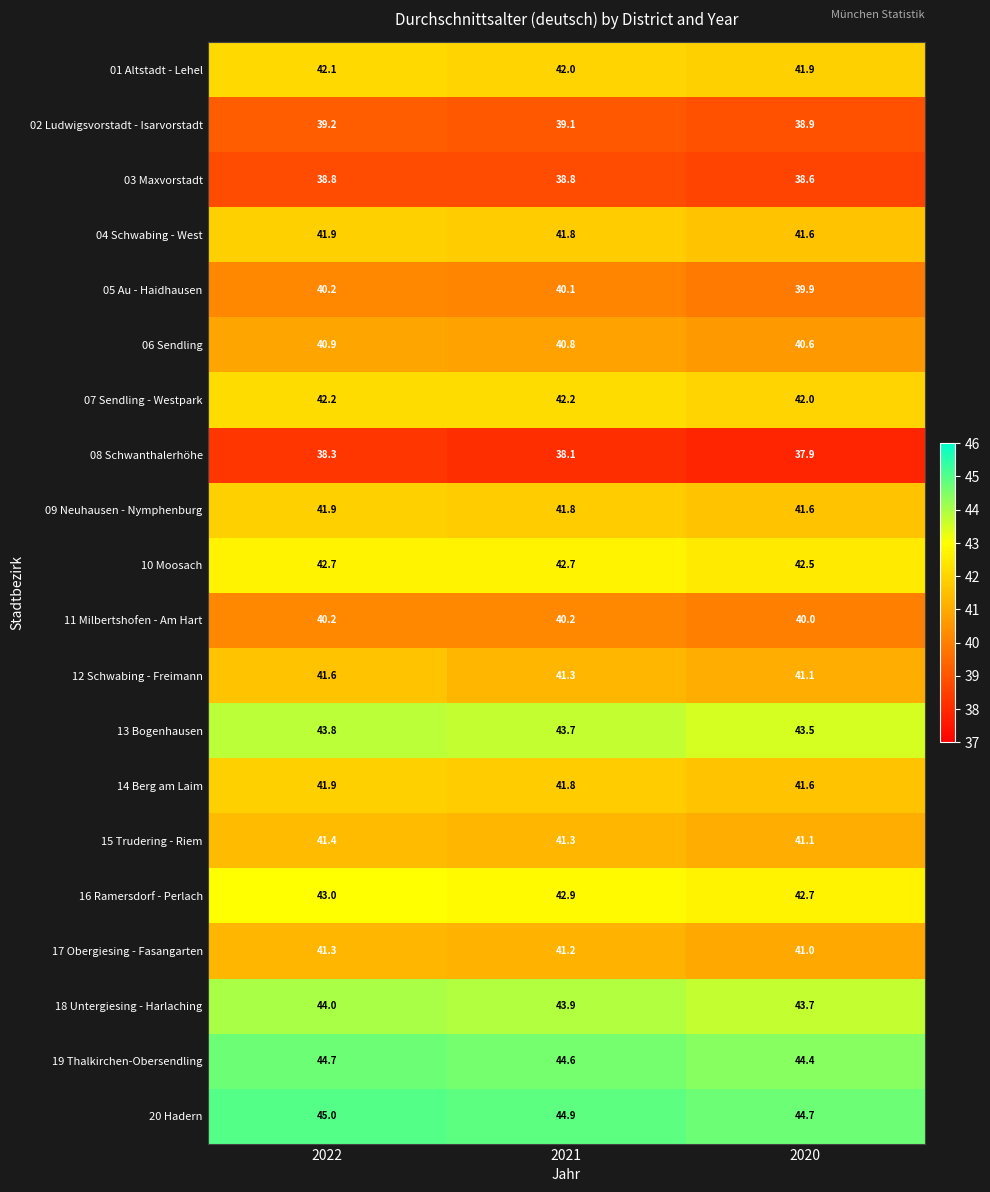

At which category is the sum across all series the highest?

2022